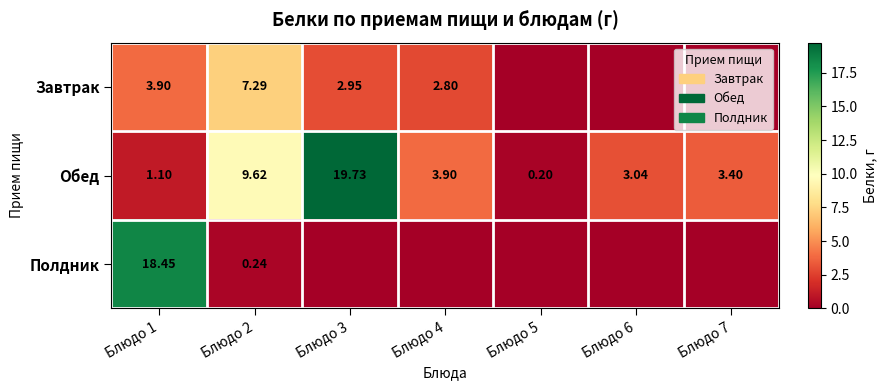

At Блюдо 2, list the series in order from smallest to largest.

Полдник, Завтрак, Обед